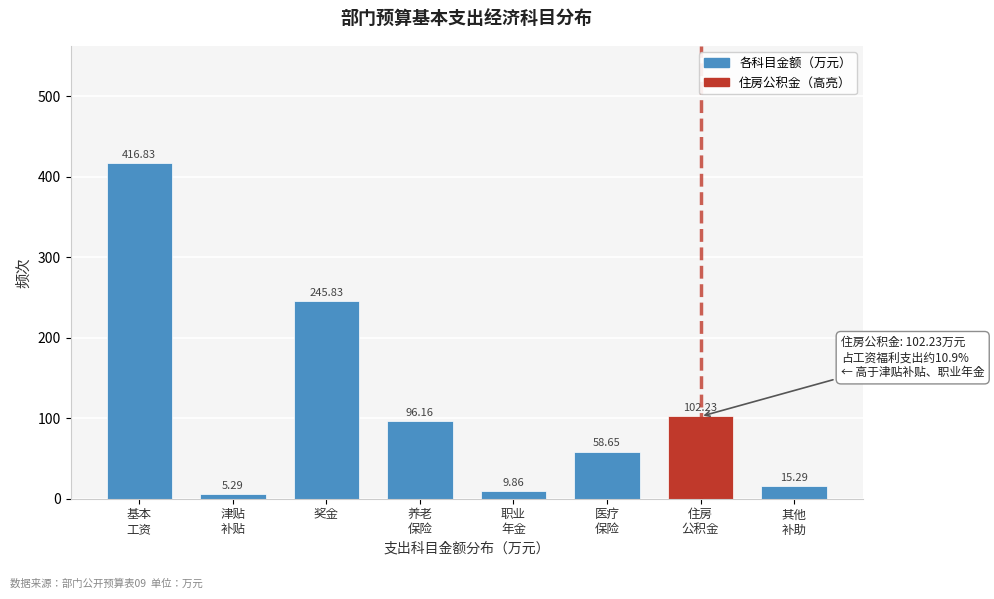

What is the difference between the second highest and minimum values?

240.5